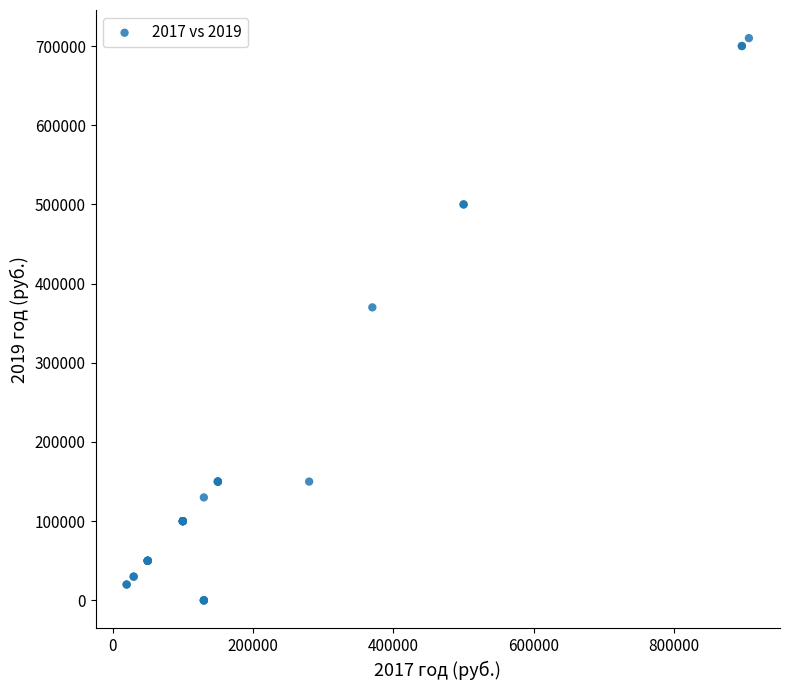

What Y value in the scatter plot is closest to 355000?

370000